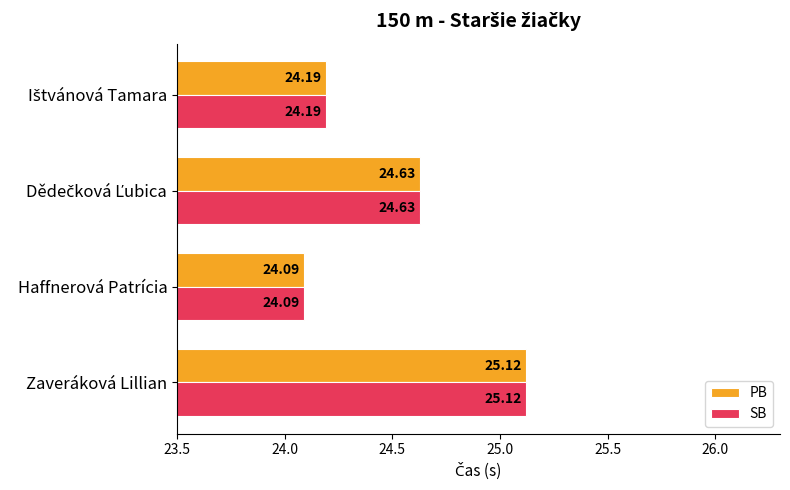

At which label does SB reach its minimum?

Haffnerová Patrícia